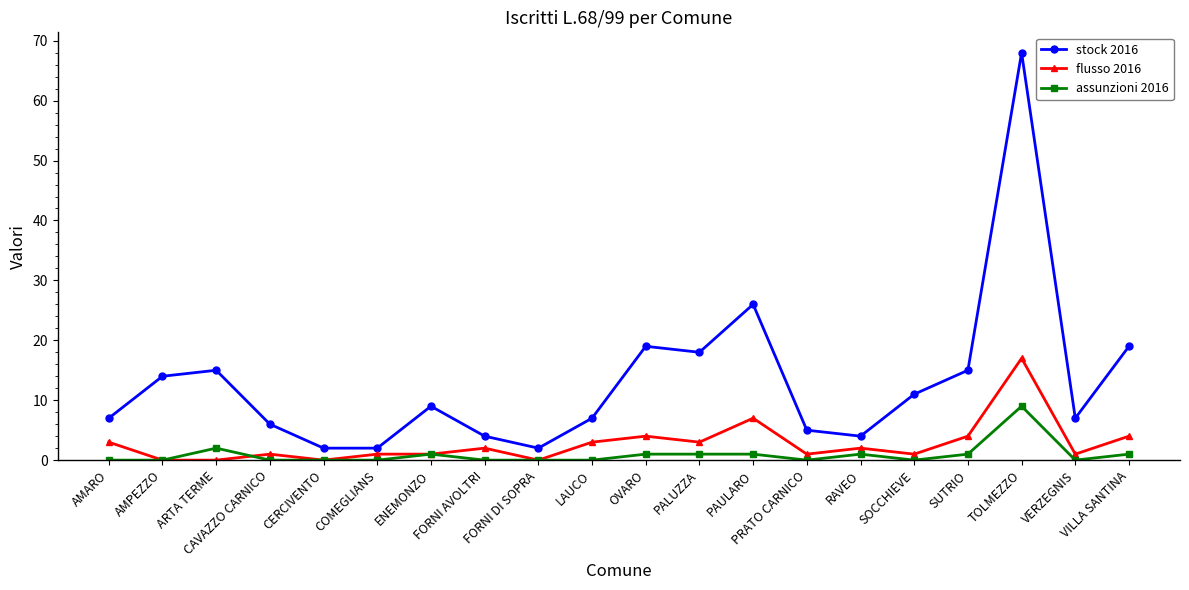

Reading left to right, what are all the values shown in this chart?

stock 2016: 7	14	15	6	2	2	9	4	2	7	19	18	26	5	4	11	15	68	7	19
flusso 2016: 3	0	0	1	0	1	1	2	0	3	4	3	7	1	2	1	4	17	1	4
assunzioni 2016: 0	0	2	0	0	0	1	0	0	0	1	1	1	0	1	0	1	9	0	1